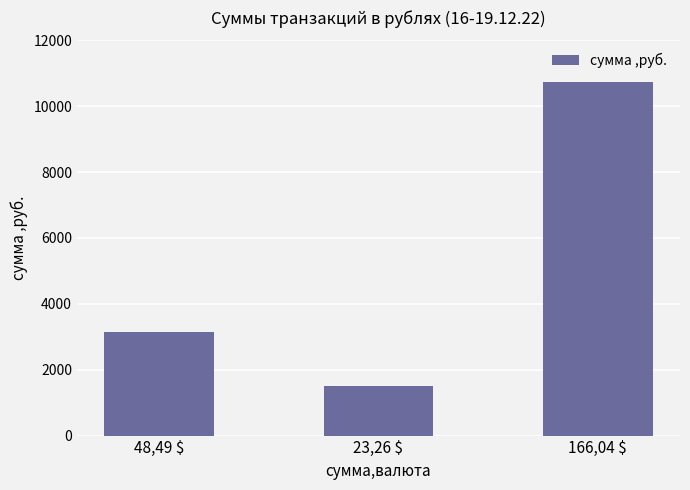

Rank the categories by value from lowest to highest.

23,26 $, 48,49 $, 166,04 $